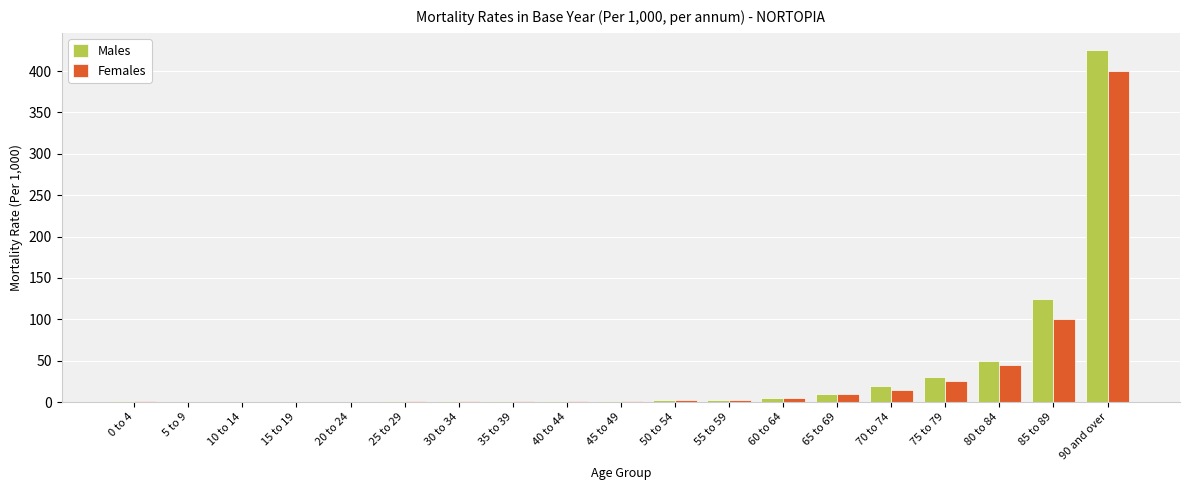

What is the maximum value shown in the chart?

425.0